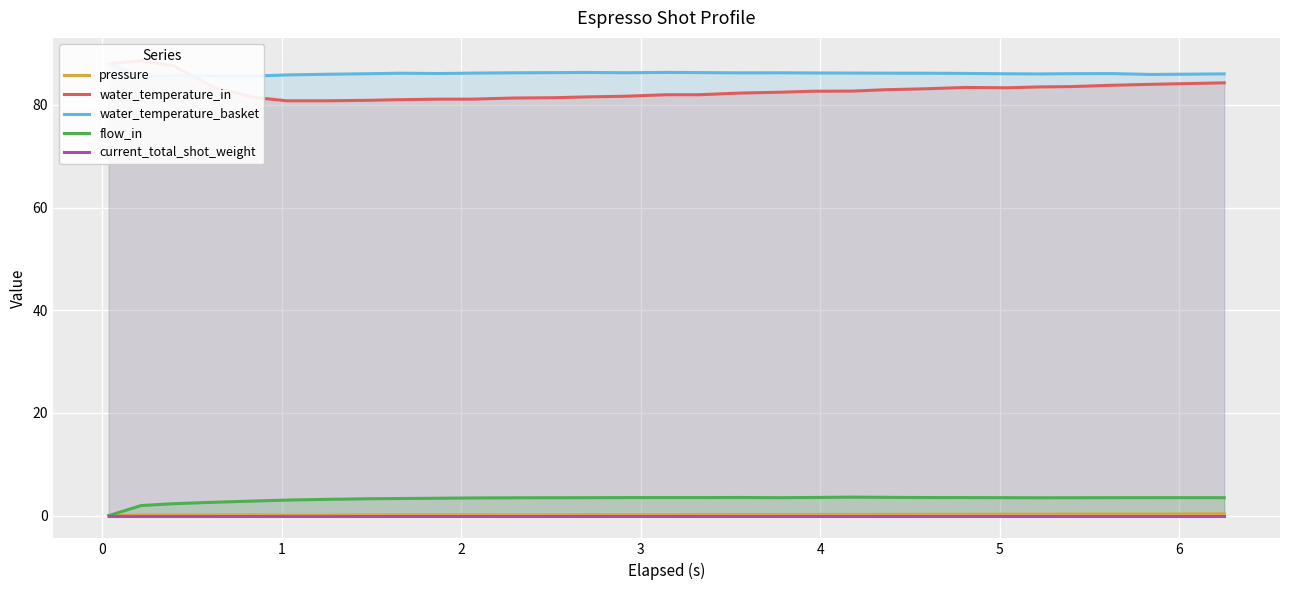

What is the maximum value for flow_in?

3.6